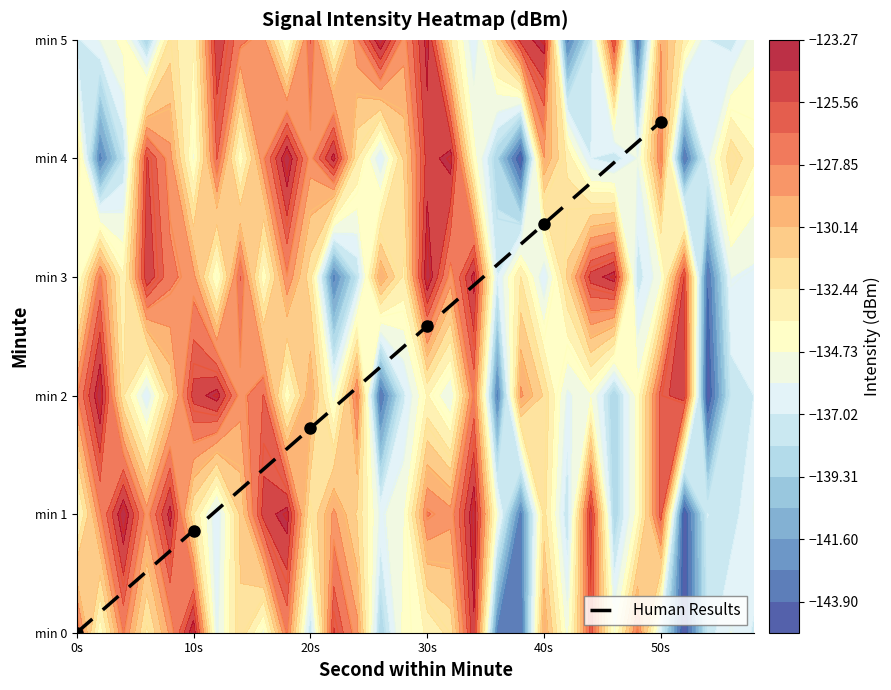

Reading left to right, transcribe all the data shown in this chart.

0.0	0.9	1.7	2.6	3.4	4.3